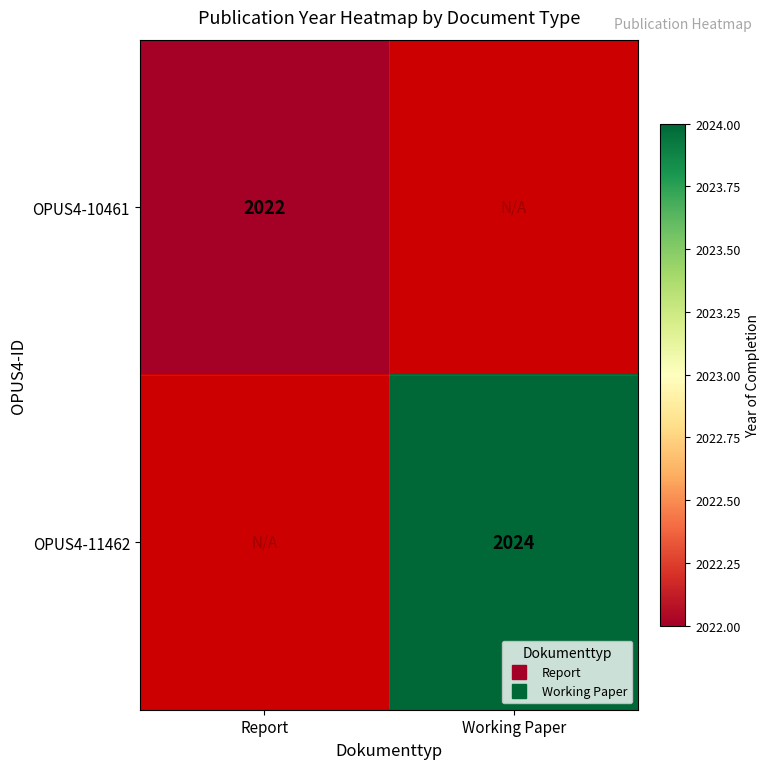

Is the value of OPUS4-10461 at Working Paper greater than the value of OPUS4-11462 at Report?

No